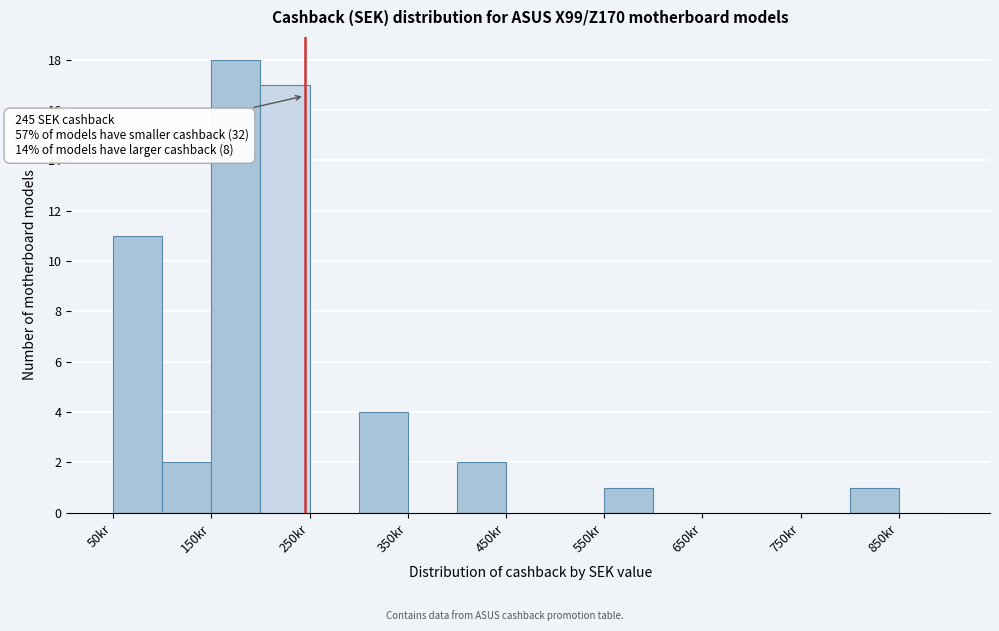

Which range on the x-axis has the tallest bar?

150 to 200